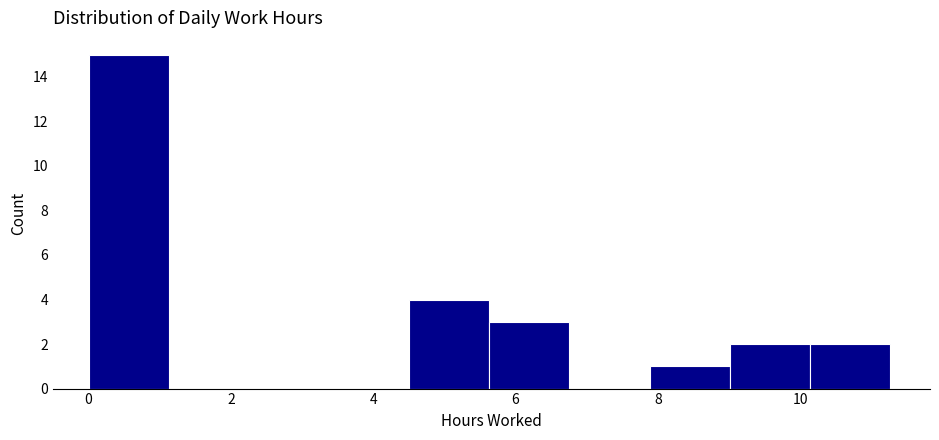

How tall is the bar that spans 5.6 to 6.8 on the x-axis? Neither the bar edges nor the heights are printed on the chart, so give them approximately, as read against the axes.

3